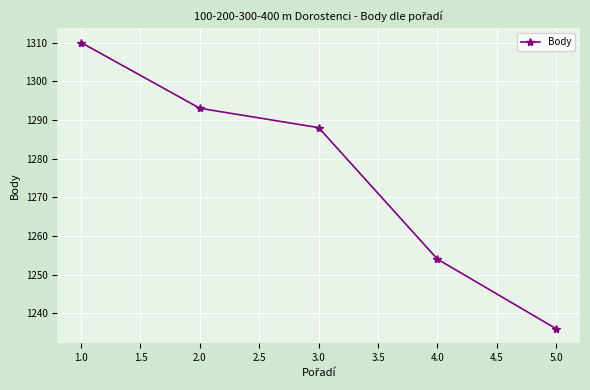

What is the greatest value displayed?

1310